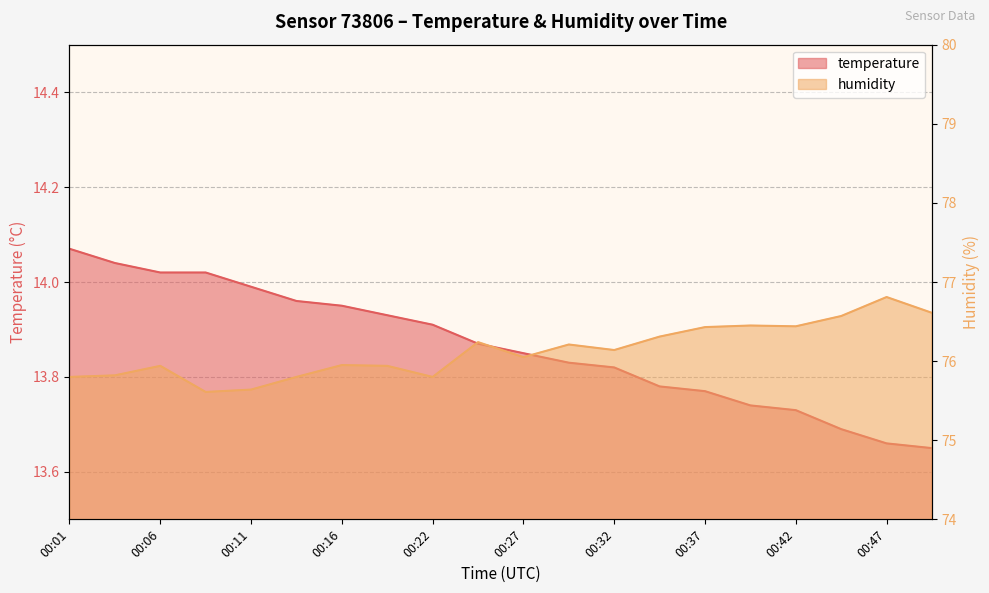

Rank the series by their maximum value, from highest to lowest.

humidity, temperature